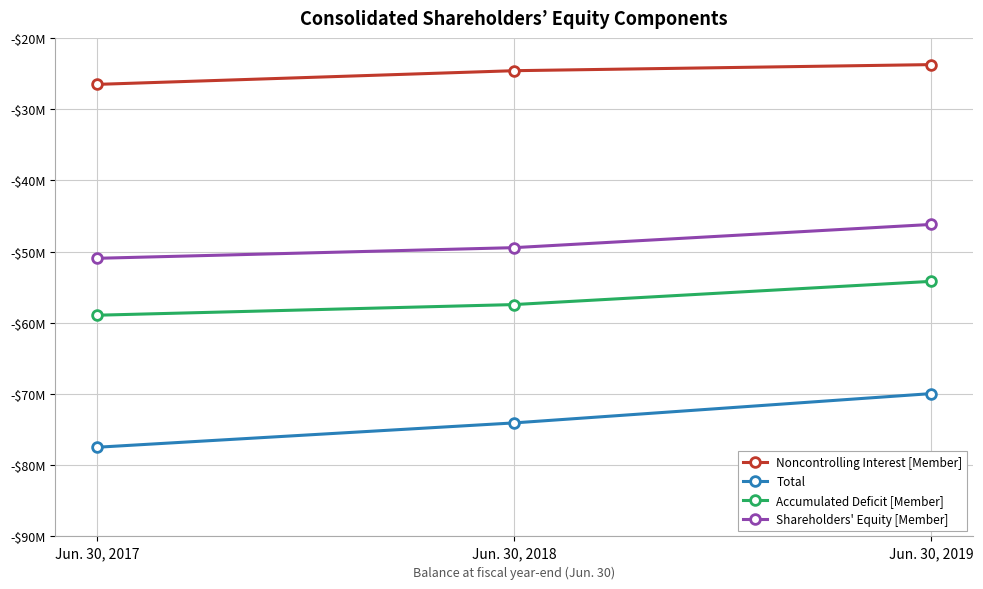

Which category has the lowest value across all series?

Jun. 30, 2017